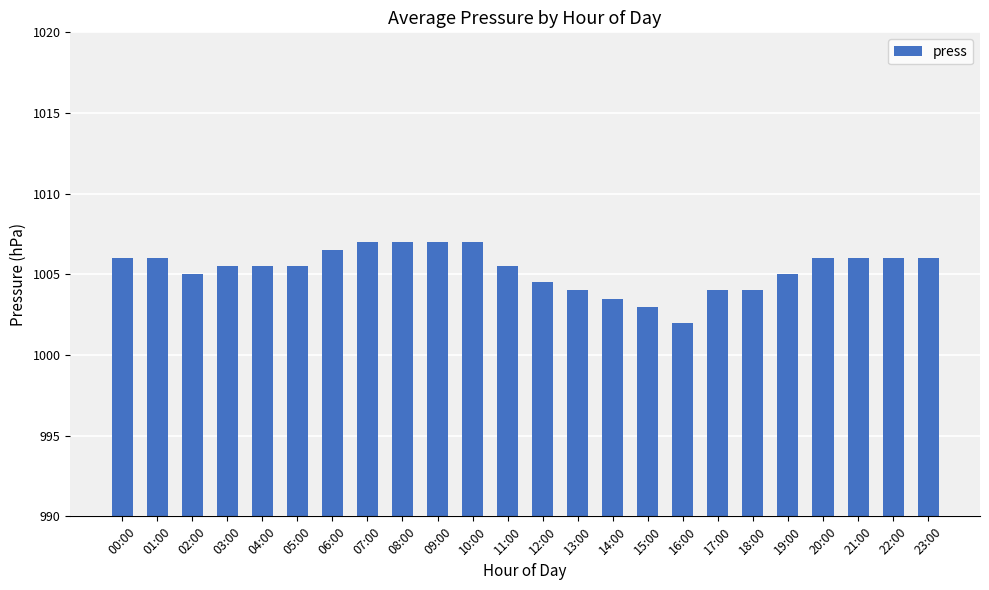

The chart shows a value of 1004.0 at 18:00. True or false?

True